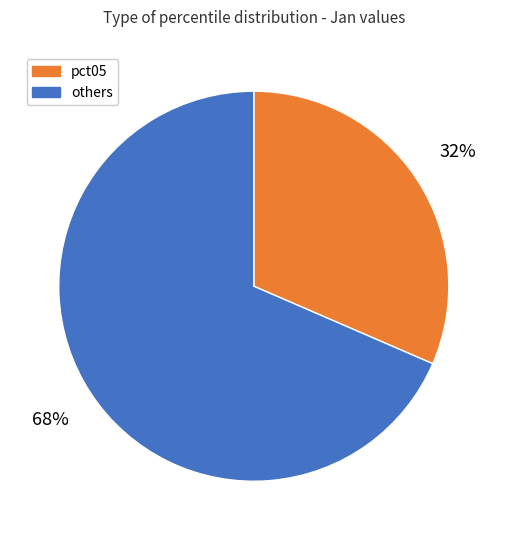

To the nearest percent, what is the average slice percentage?

50%